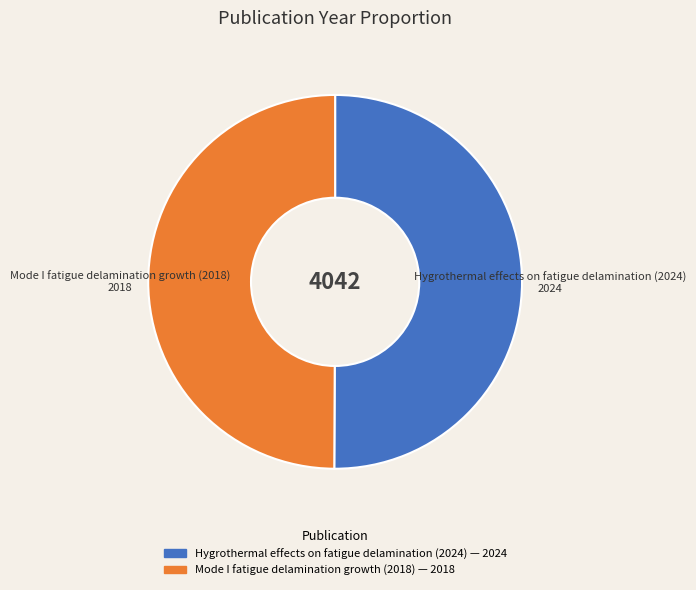

Approximately how many times larger is the value at Mode I fatigue delamination growth (2018) compared to Hygrothermal effects on fatigue delamination (2024)?

1.0